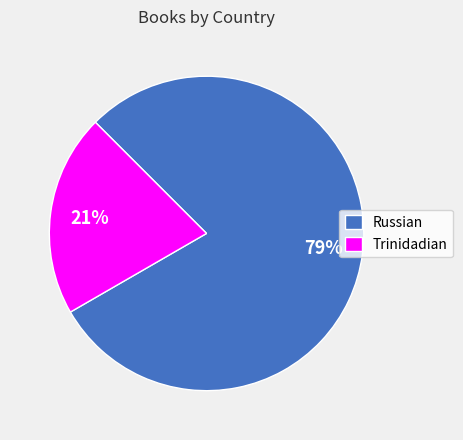

Is it true that Trinidadian is 21% of the pie?

True